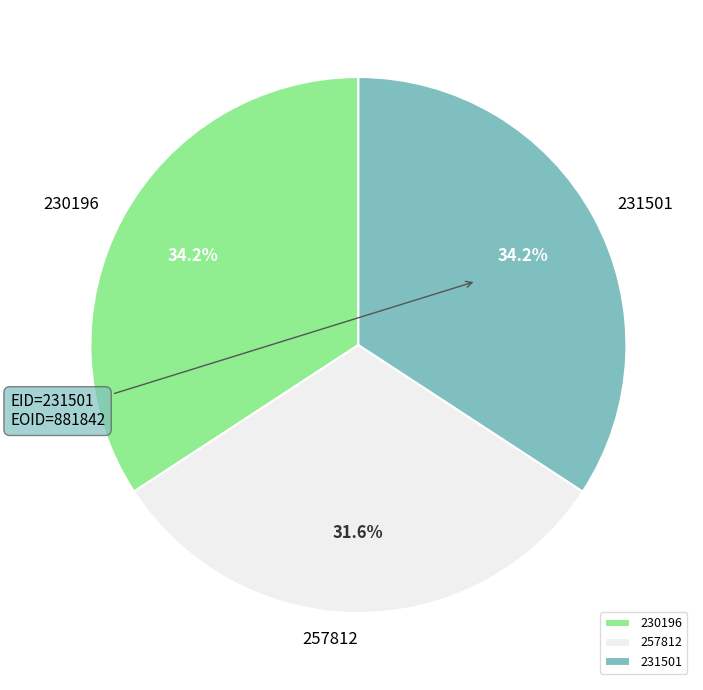

Is there a majority slice in this chart?

No